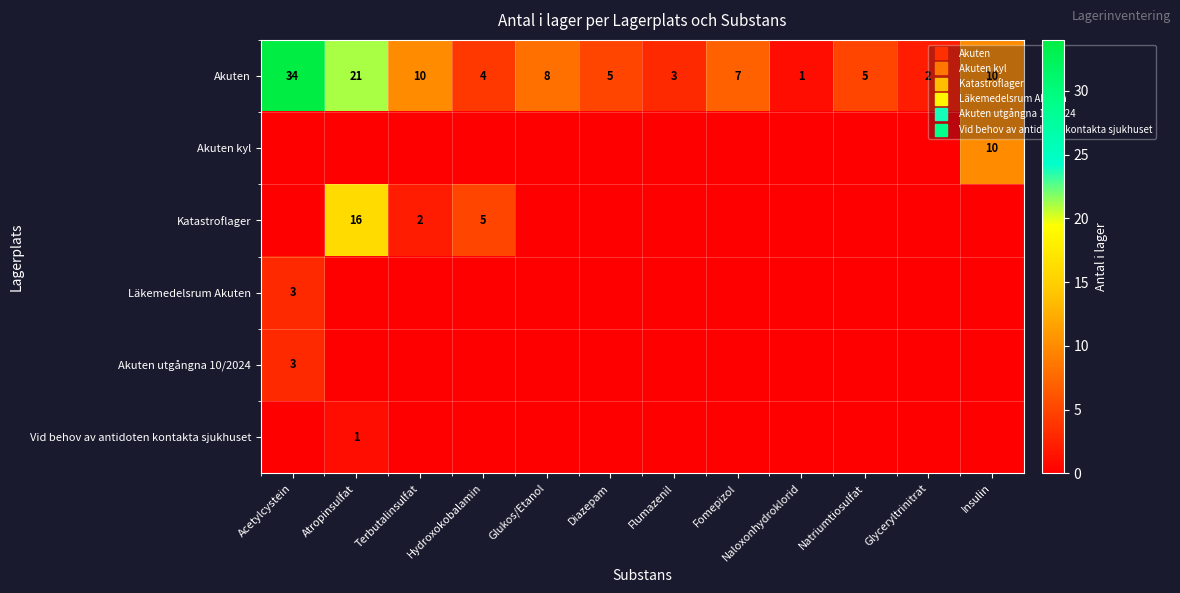

Which label corresponds to the largest value in the chart?

Acetylcystein